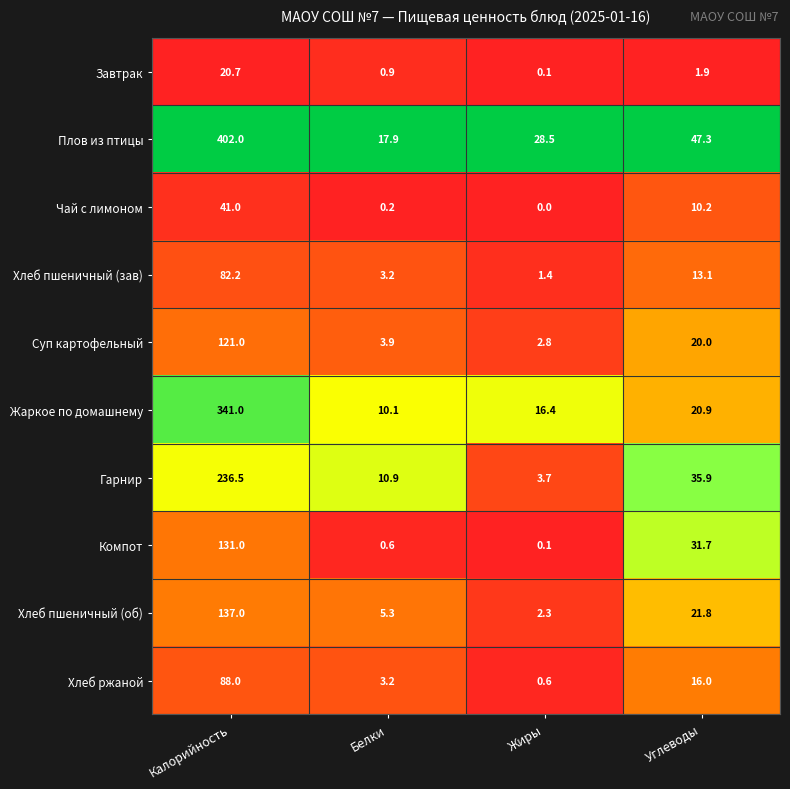

Rank the series at Калорийность from lowest to highest value.

Завтрак, Чай с лимоном, Хлеб пшеничный (зав), Хлеб ржаной, Суп картофельный, Компот, Хлеб пшеничный (об), Гарнир, Жаркое по домашнему, Плов из птицы